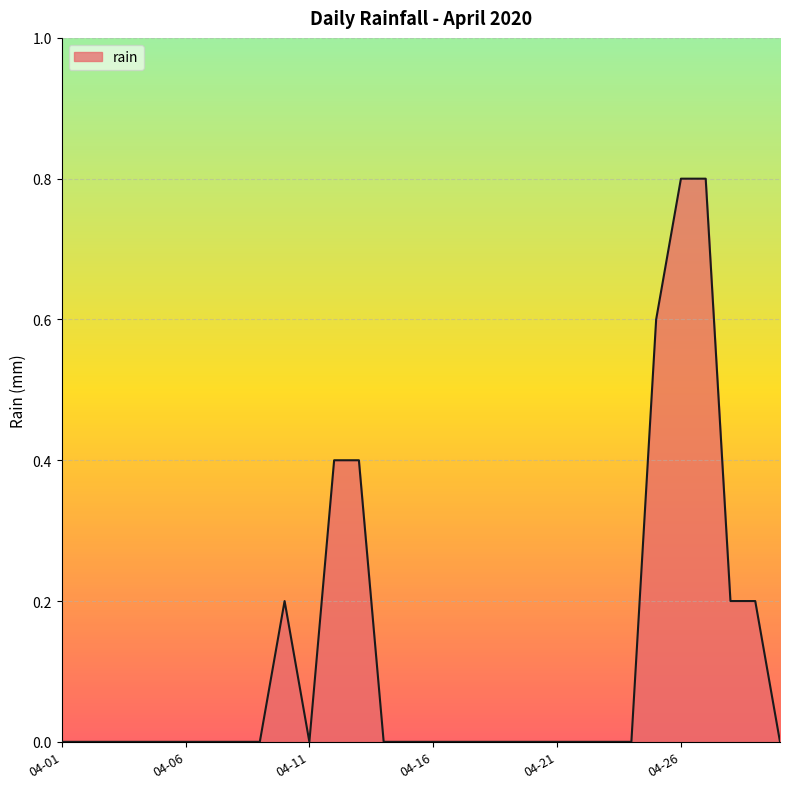

What is the greatest value displayed?

0.8